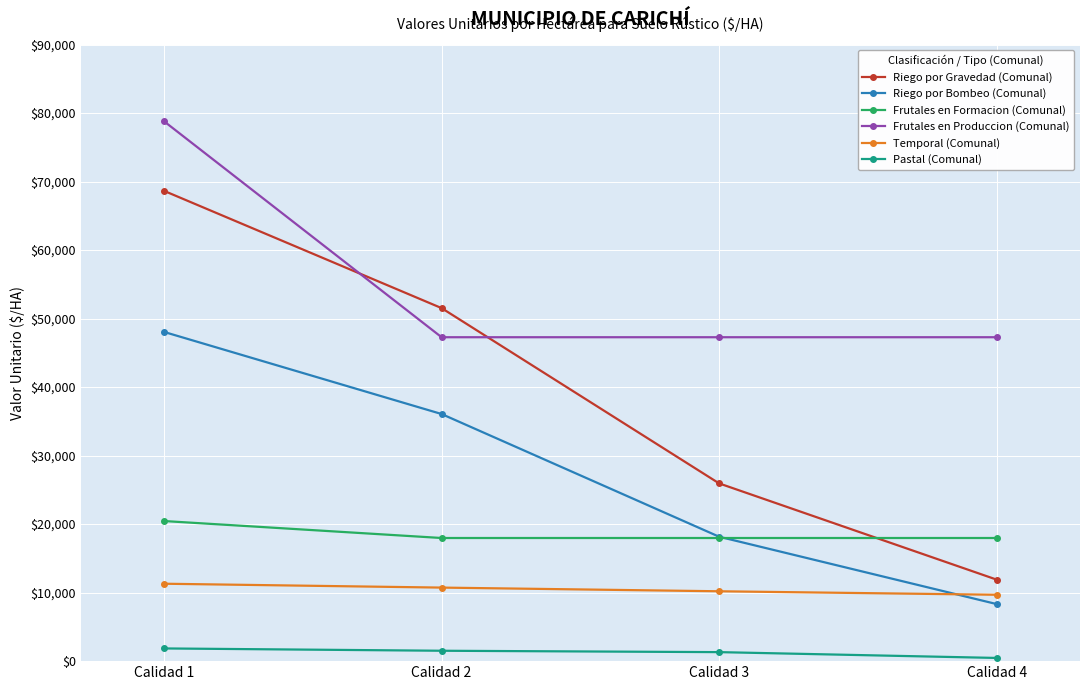

At which category does the chart reach its peak across all series?

Calidad 1